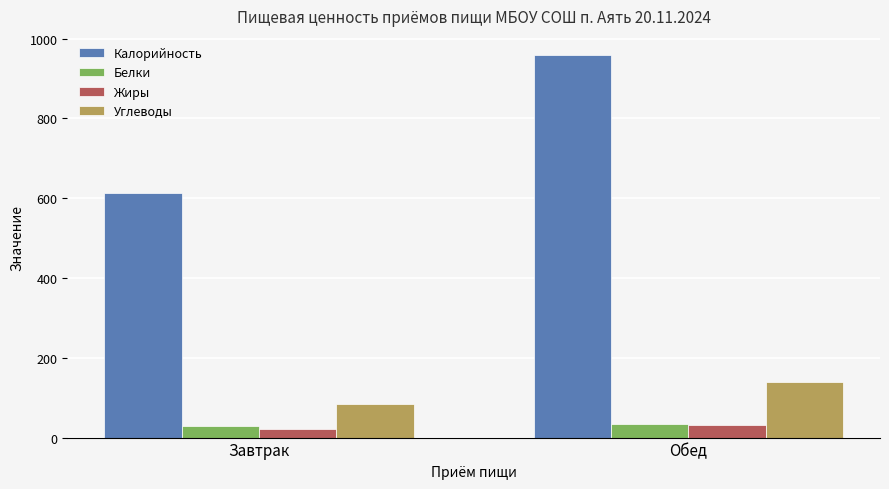

What is the minimum value for Жиры?

21.5